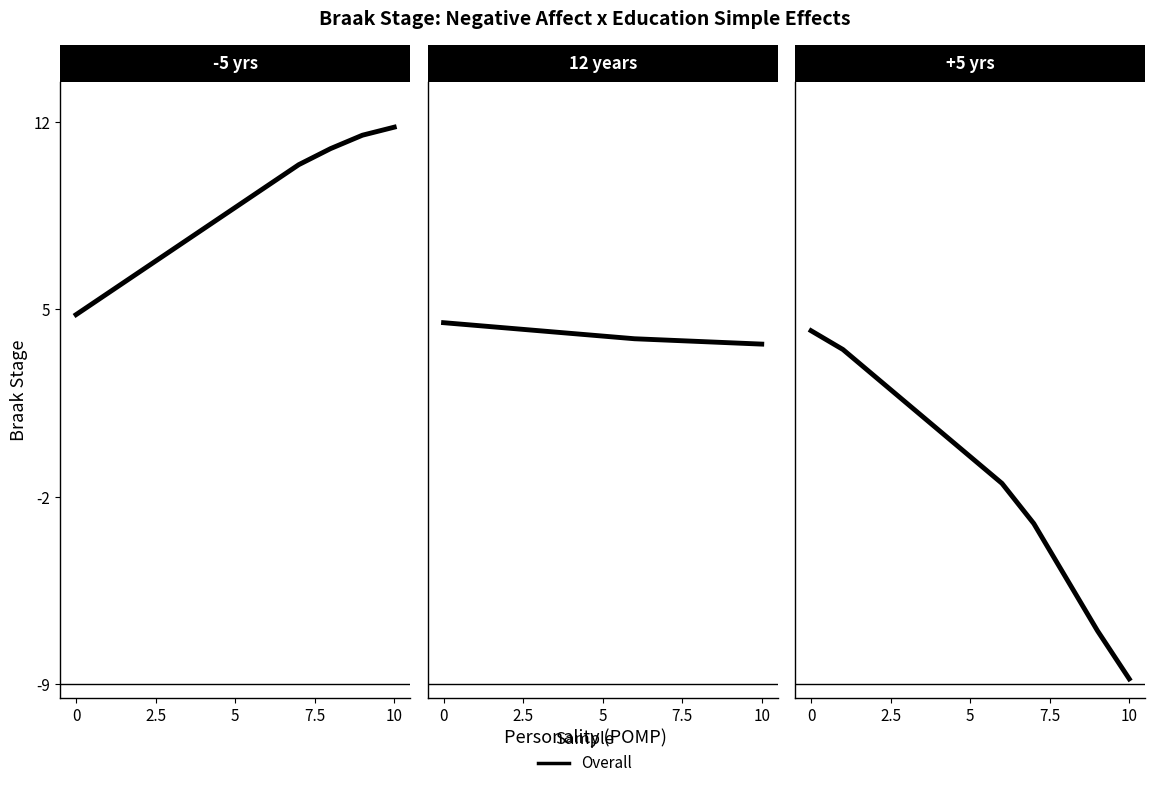

True or false: the data has more than 1 interior local peaks.

False